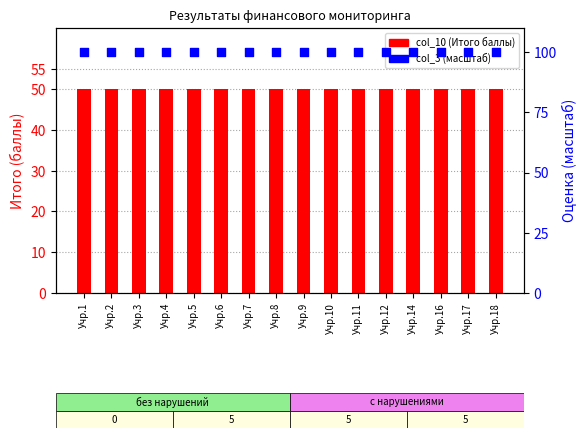

What is the total value across all series at Учр.7?

150